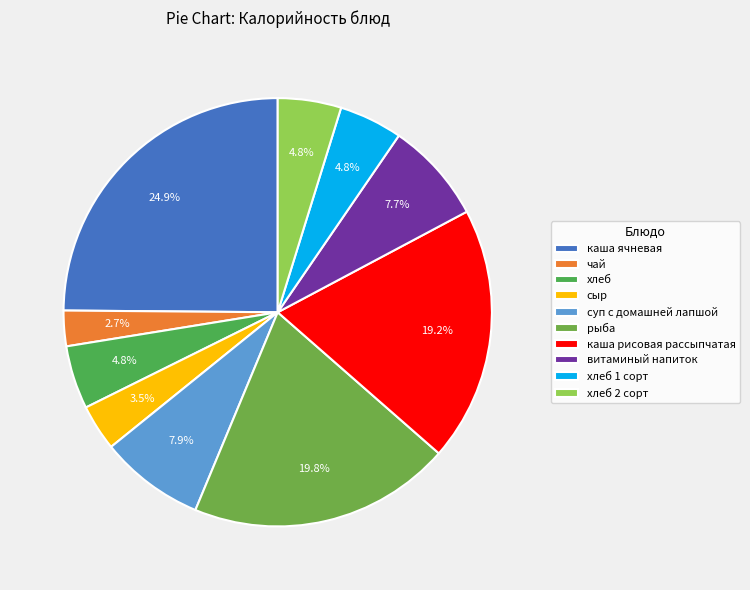

Which has a higher value, чай or хлеб?

хлеб